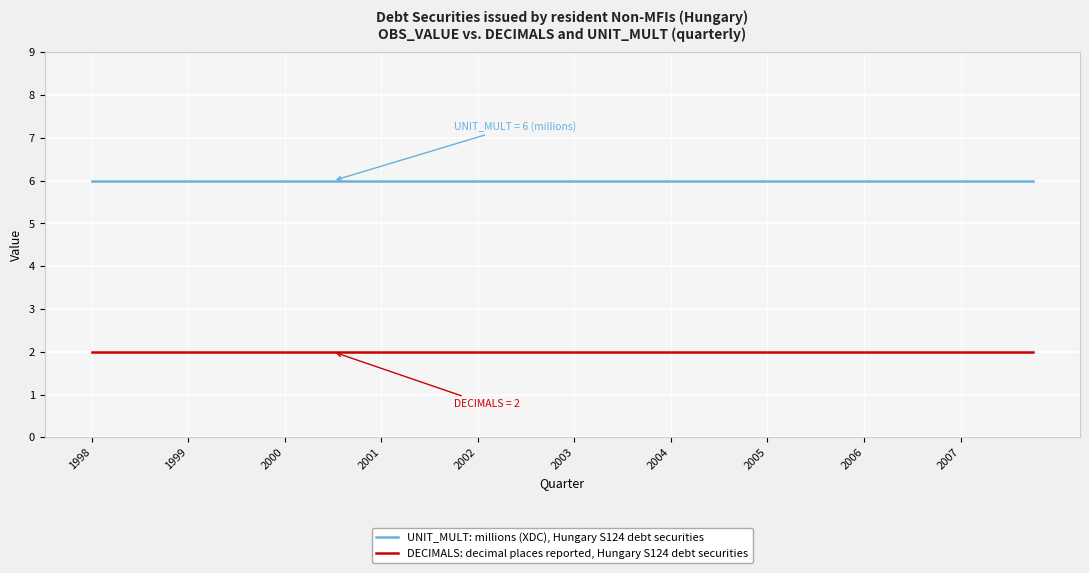

True or false: UNIT_MULT: millions (XDC), Hungary S124 debt securities and DECIMALS: decimal places reported, Hungary S124 debt securities intersect in this chart.

False